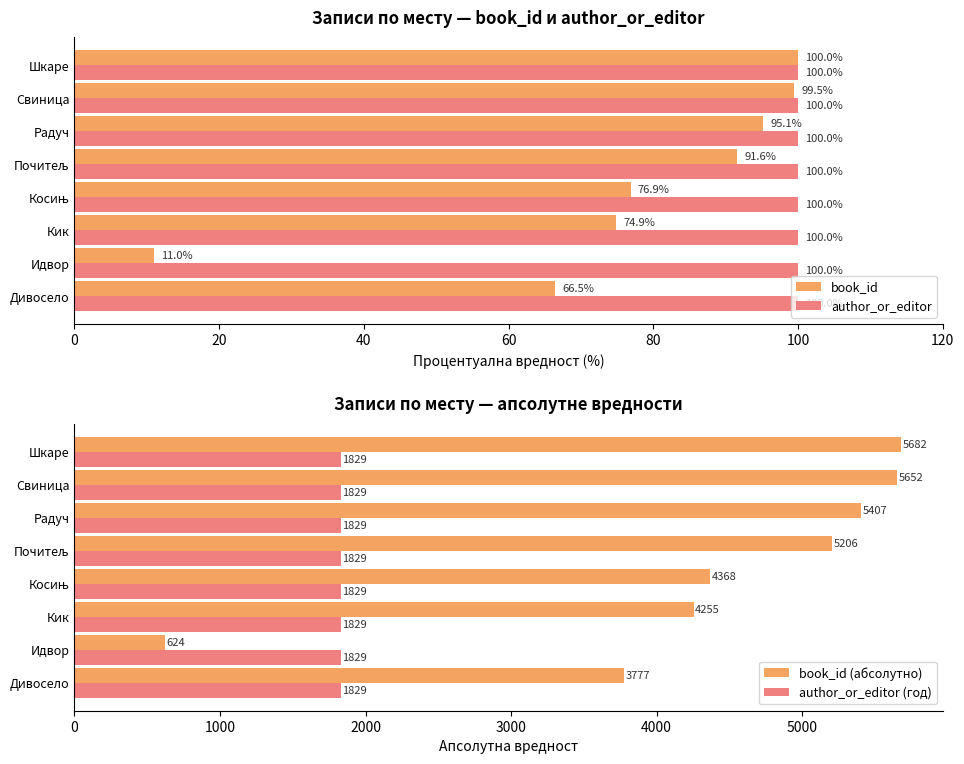

Is it true that book_id equals 66.5 at Дивосело?

True